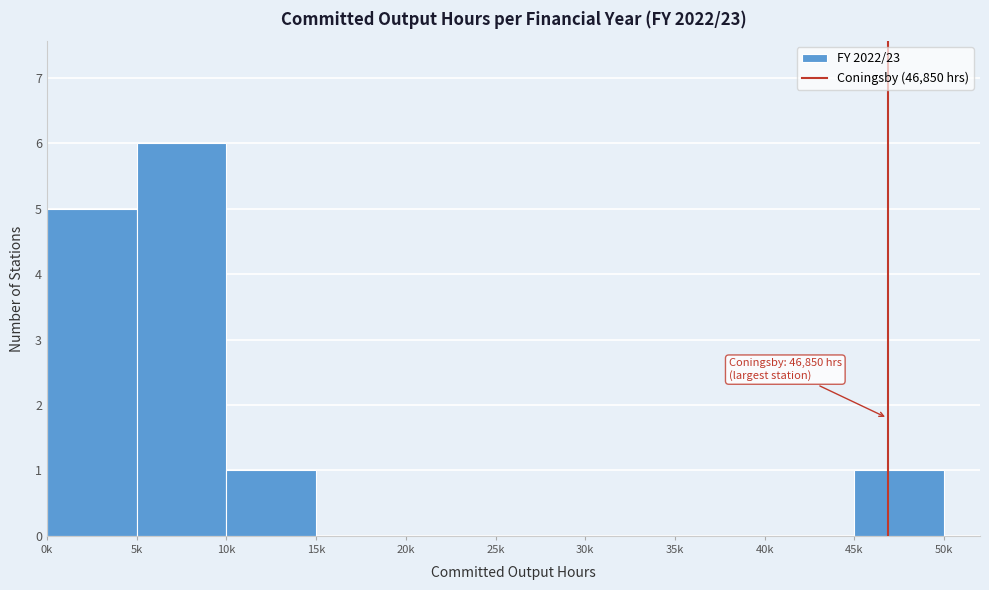

Reading left to right, transcribe all the data shown in this chart.

0k=5	5k=6	10k=1	15k=0	20k=0	25k=0	30k=0	35k=0	40k=0	45k=1